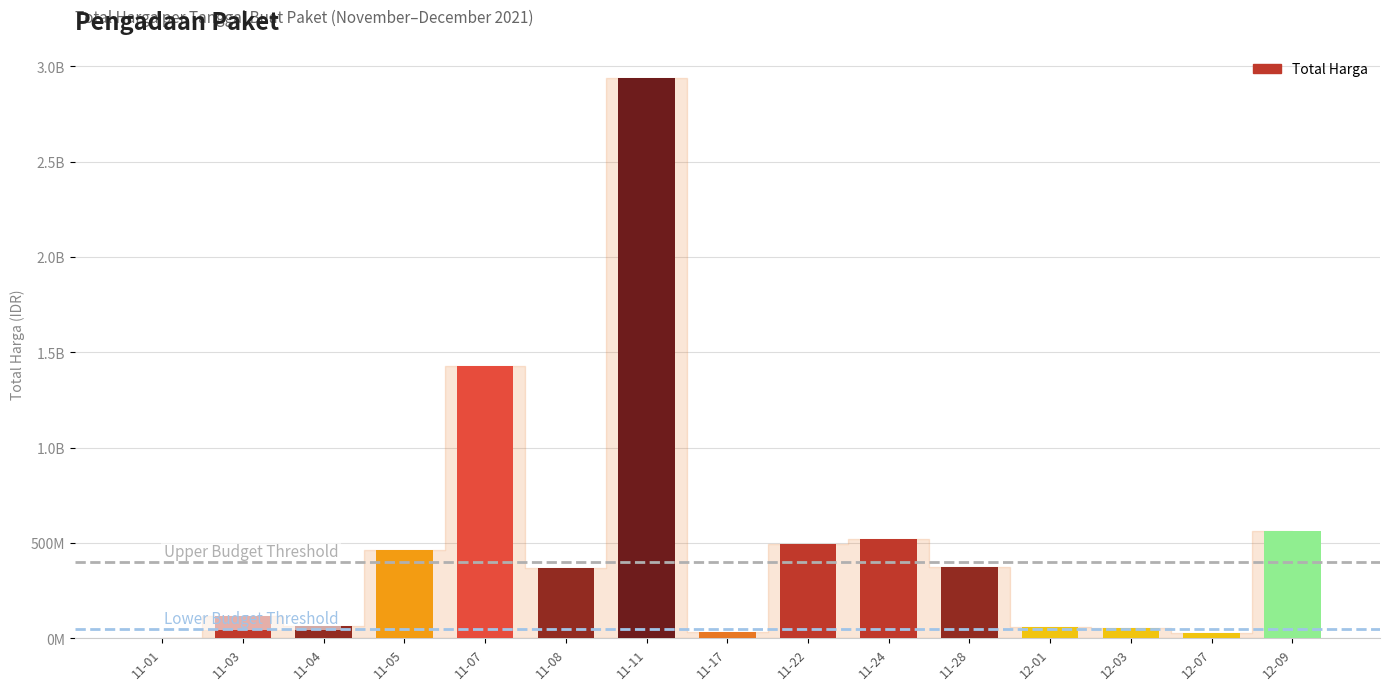

Are the bars horizontal?

No